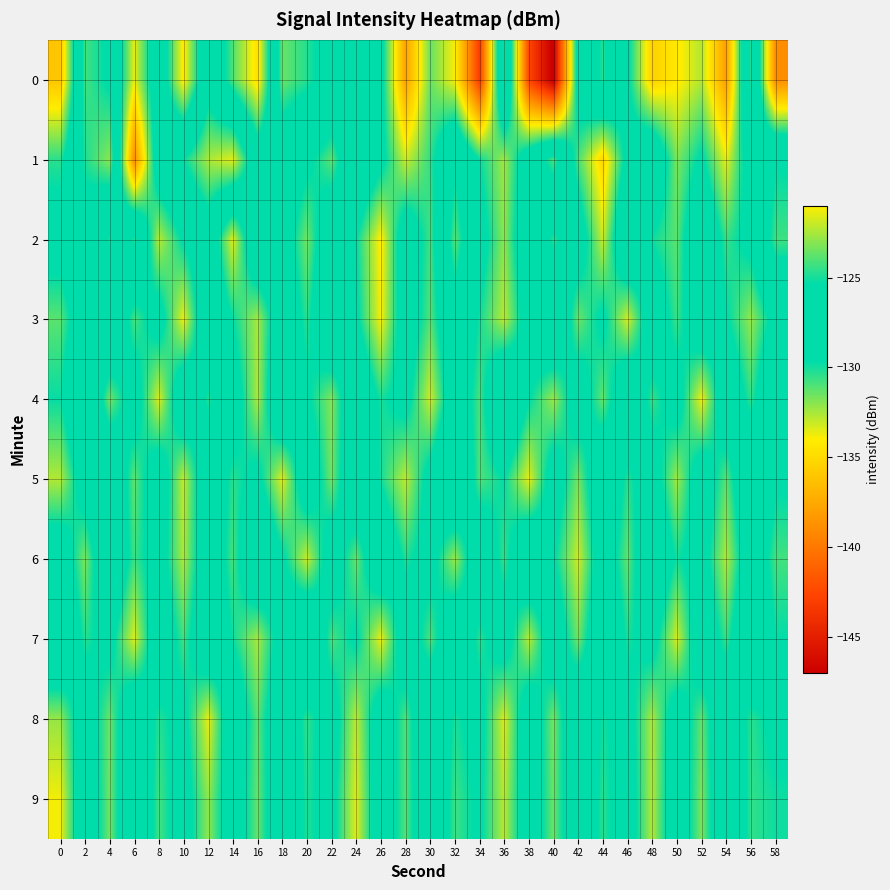

What is the total value across all series at 58?

-1292.3